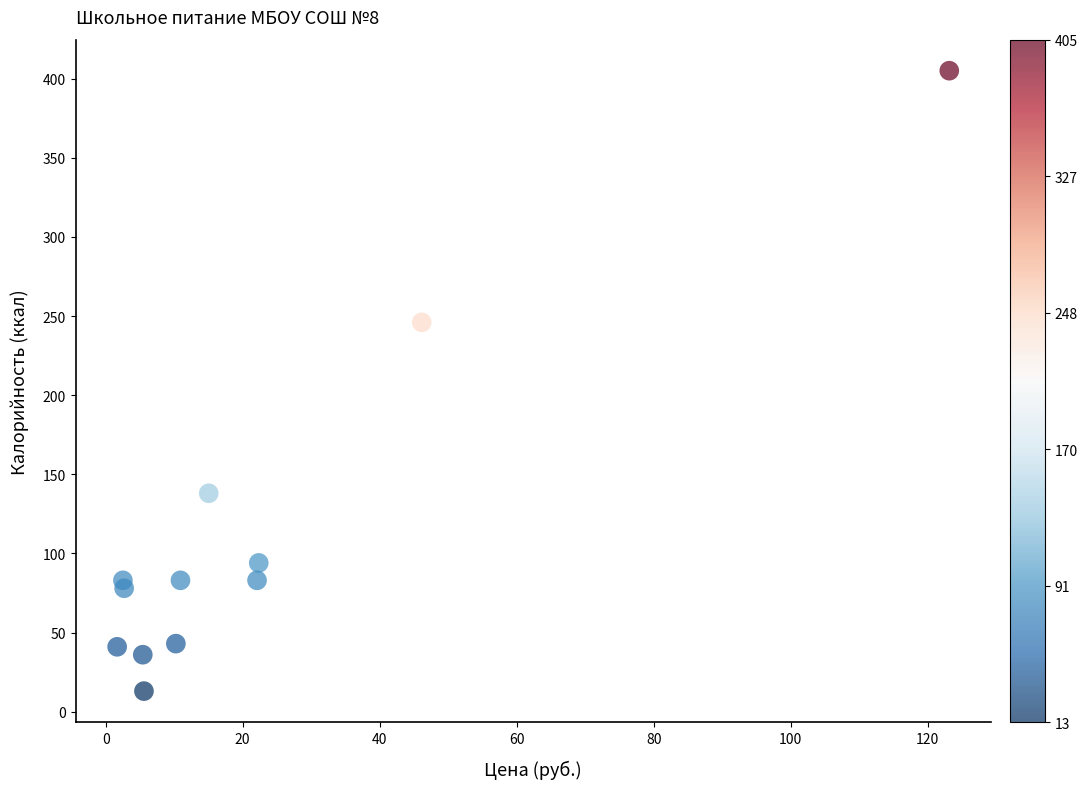

What is the range of Y values (max minus min)?

392